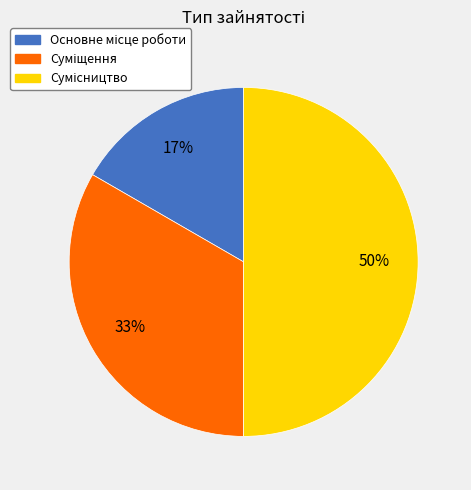

To the nearest percent, what is the average slice percentage?

33%